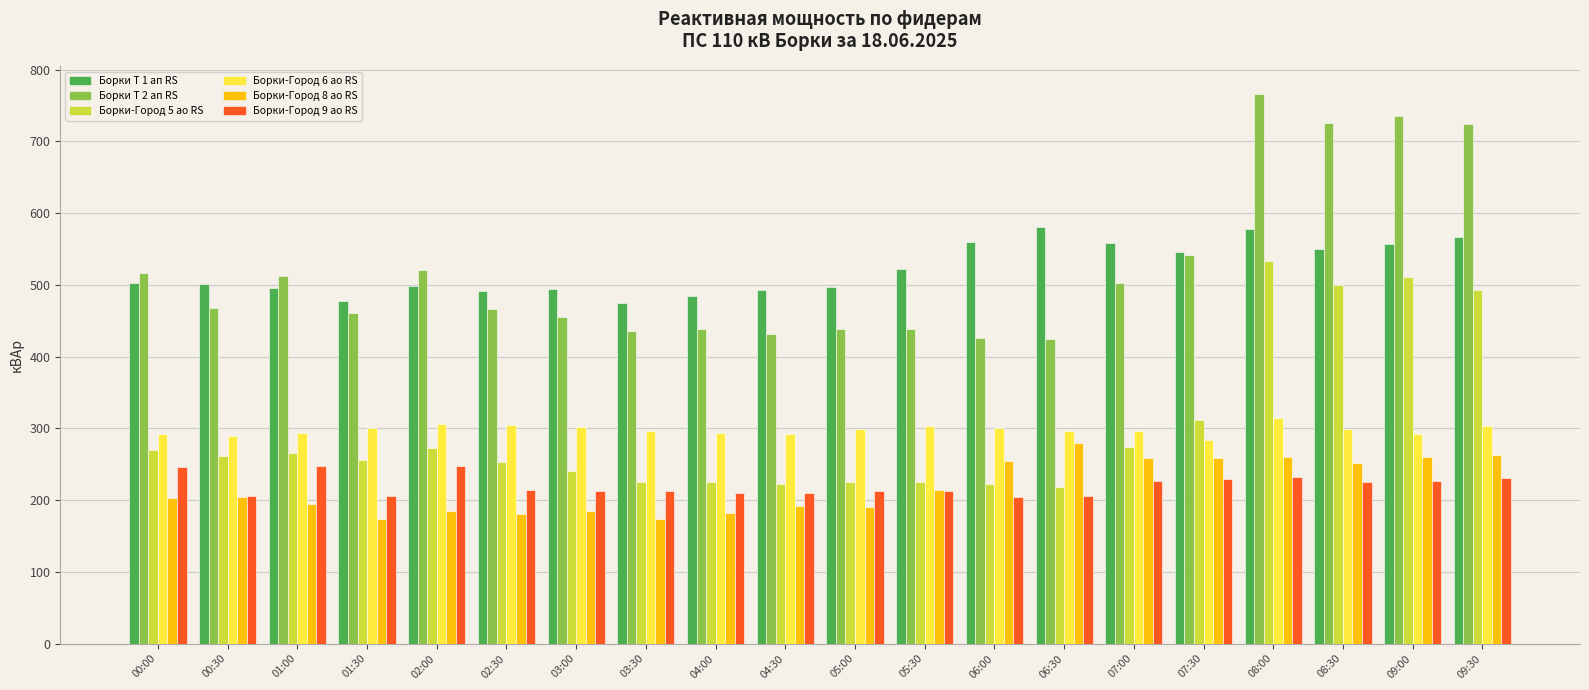

What is the lowest value of the Борки Т 1 ап RS series?

475.2